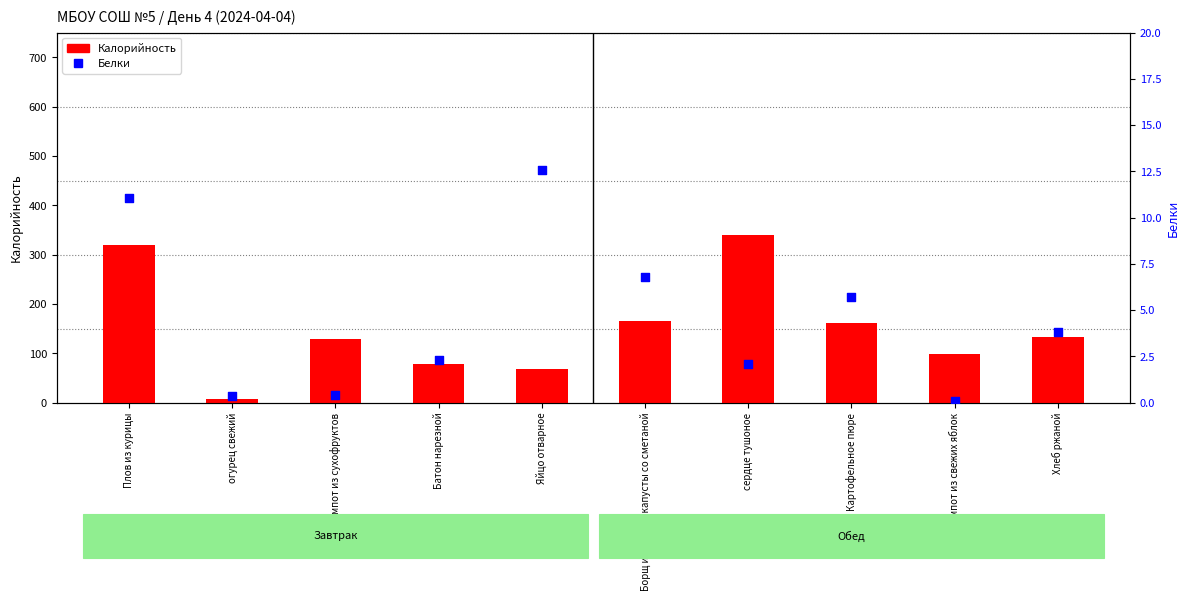

At which category is the sum across all series the highest?

сердце тушоное